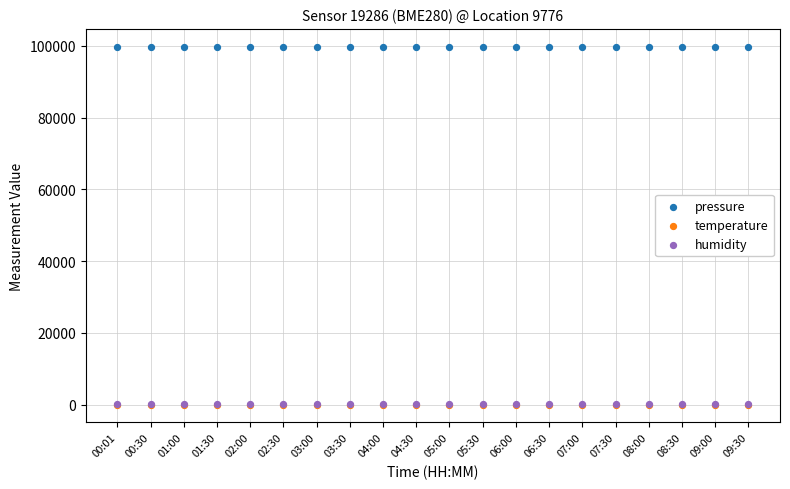

Which series reaches the maximum Y coordinate?

pressure